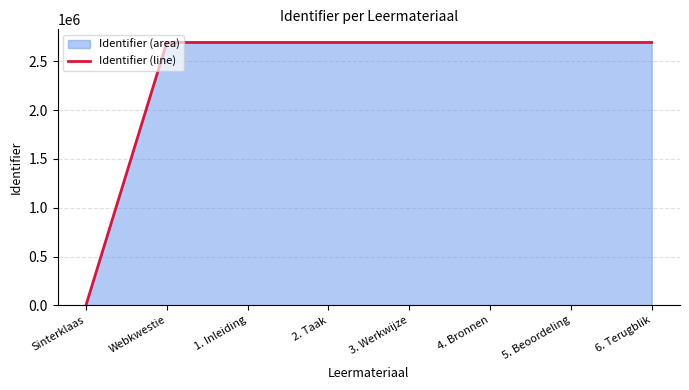

Where does the data first go above 2694417?

4. Bronnen